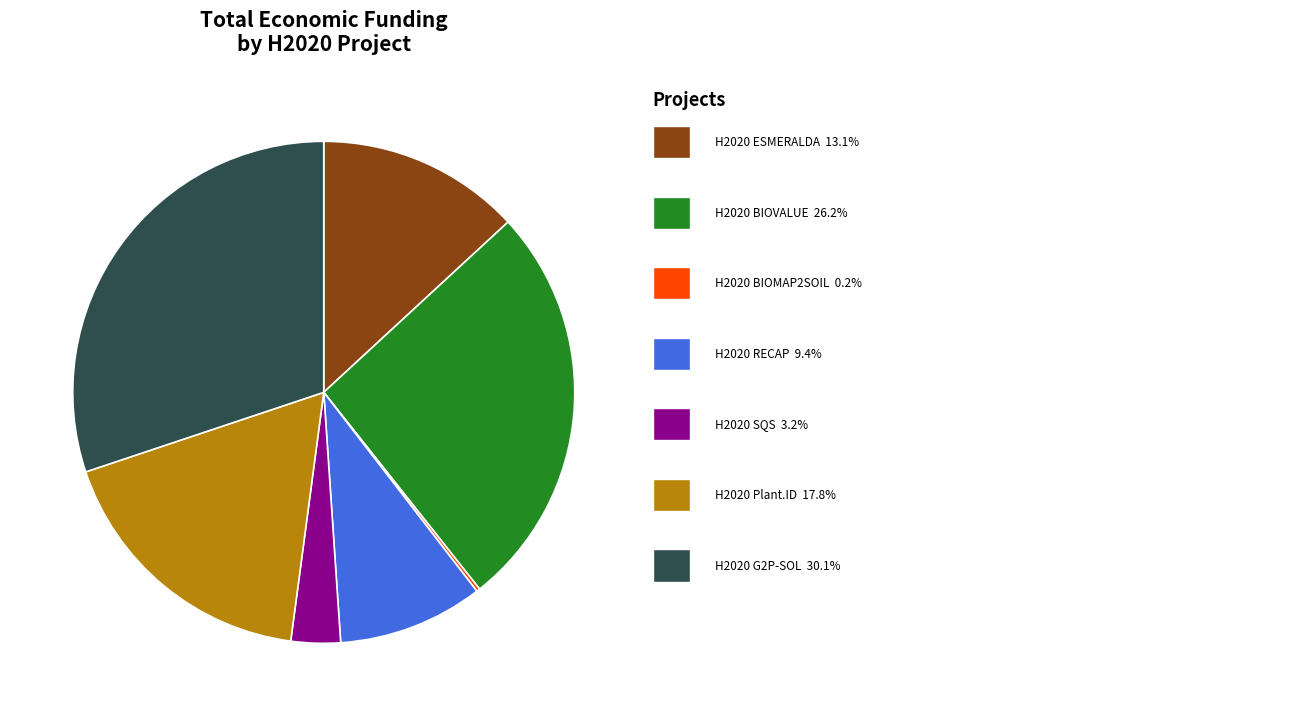

Does any single category account for the majority?

No